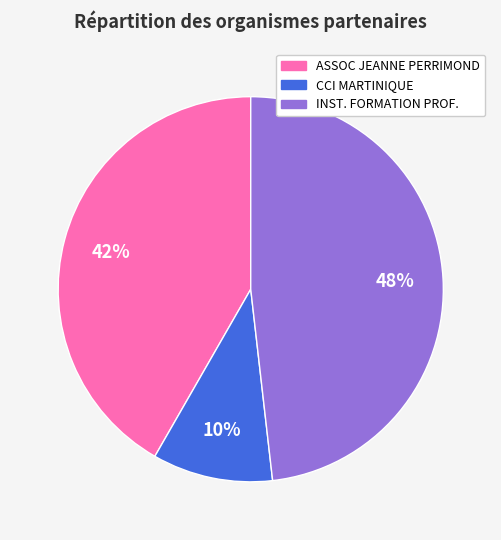

Is there any slice that represents more than half of the pie?

No